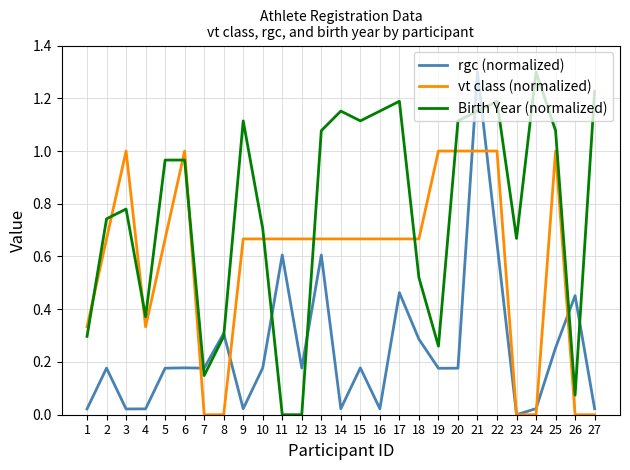

Between 9 and 22, which series saw the biggest shift?

rgc (normalized)